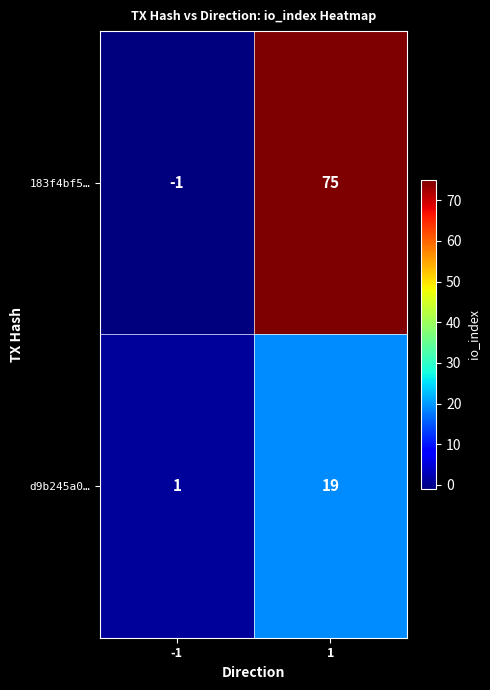

What is the total value across all series at 1?

94